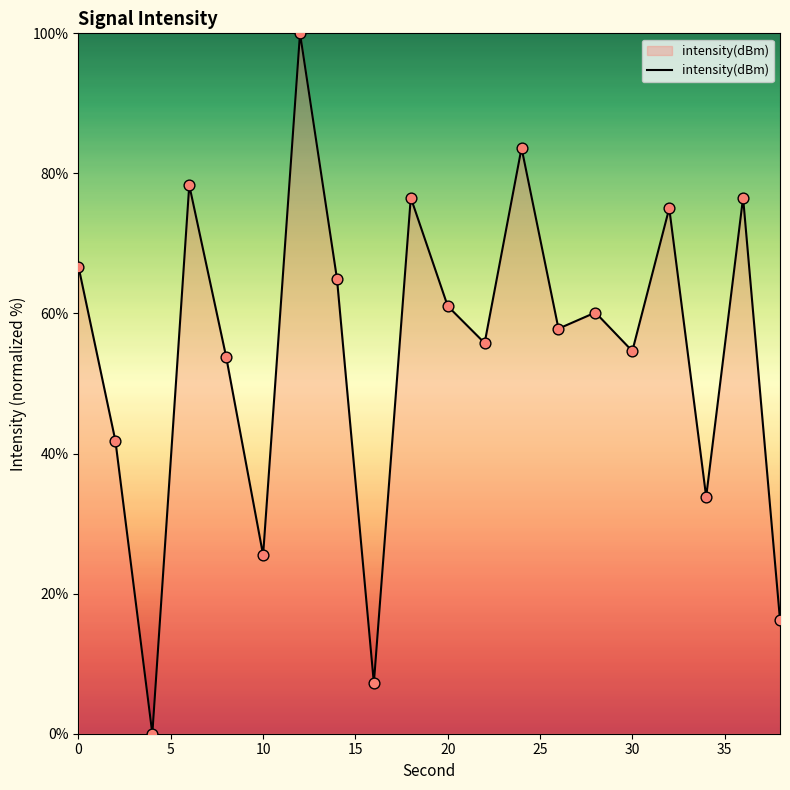

What is the difference between the maximum and minimum values?

100.0